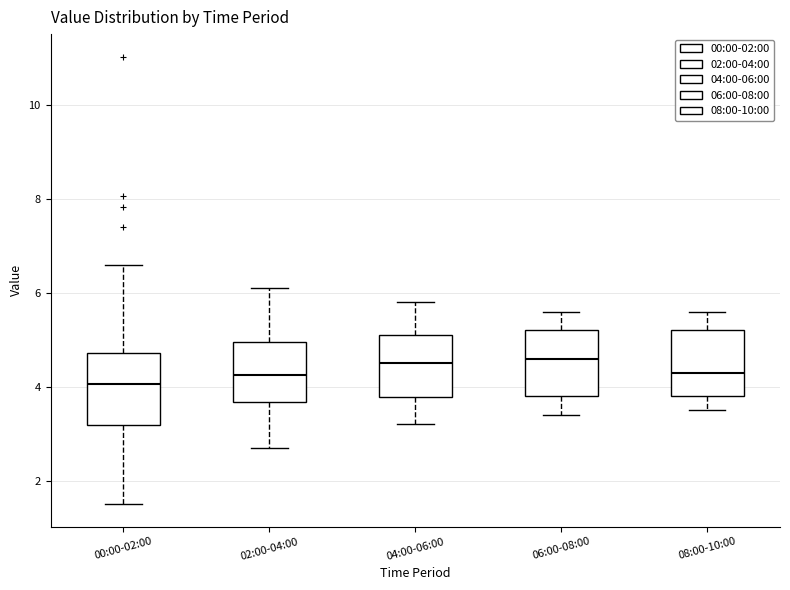

Reading left to right, read every box against the y-axis: the position of its median line, the range the box covers, and the ends of its whiskers. The values are not printed on the chart, so give them approximately, as read against the axis.

00:00-02:00: median 4.0, box 3.2 to 4.8, whiskers 1.6 to 6.6
02:00-04:00: median 4.2, box 3.6 to 5.0, whiskers 2.8 to 6.2
04:00-06:00: median 4.6, box 3.8 to 5.2, whiskers 3.2 to 5.8
06:00-08:00: median 4.6, box 3.8 to 5.2, whiskers 3.4 to 5.6
08:00-10:00: median 4.4, box 3.8 to 5.2, whiskers 3.6 to 5.6